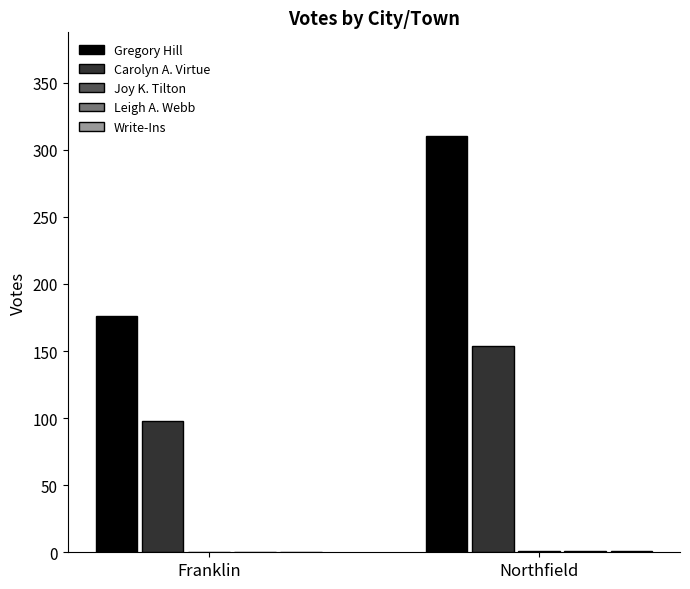

What is the approximate value of Gregory Hill at Northfield, to the nearest 50?

300